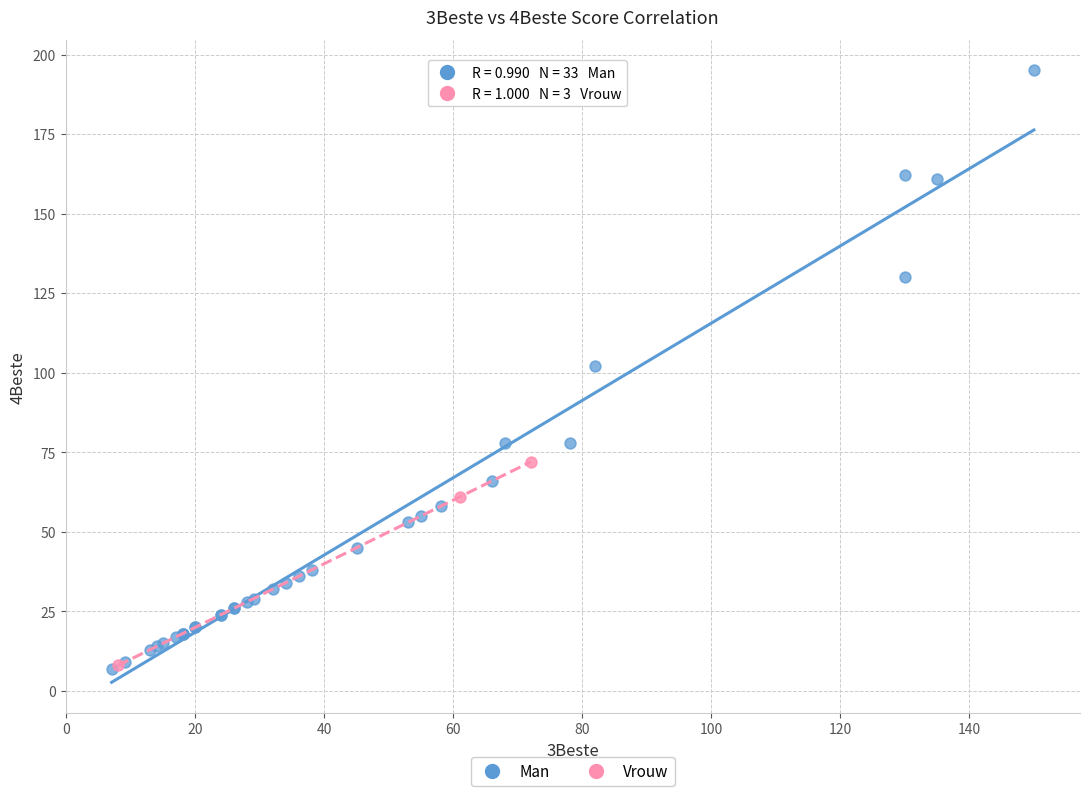

Which series contains the highest Y value?

Man